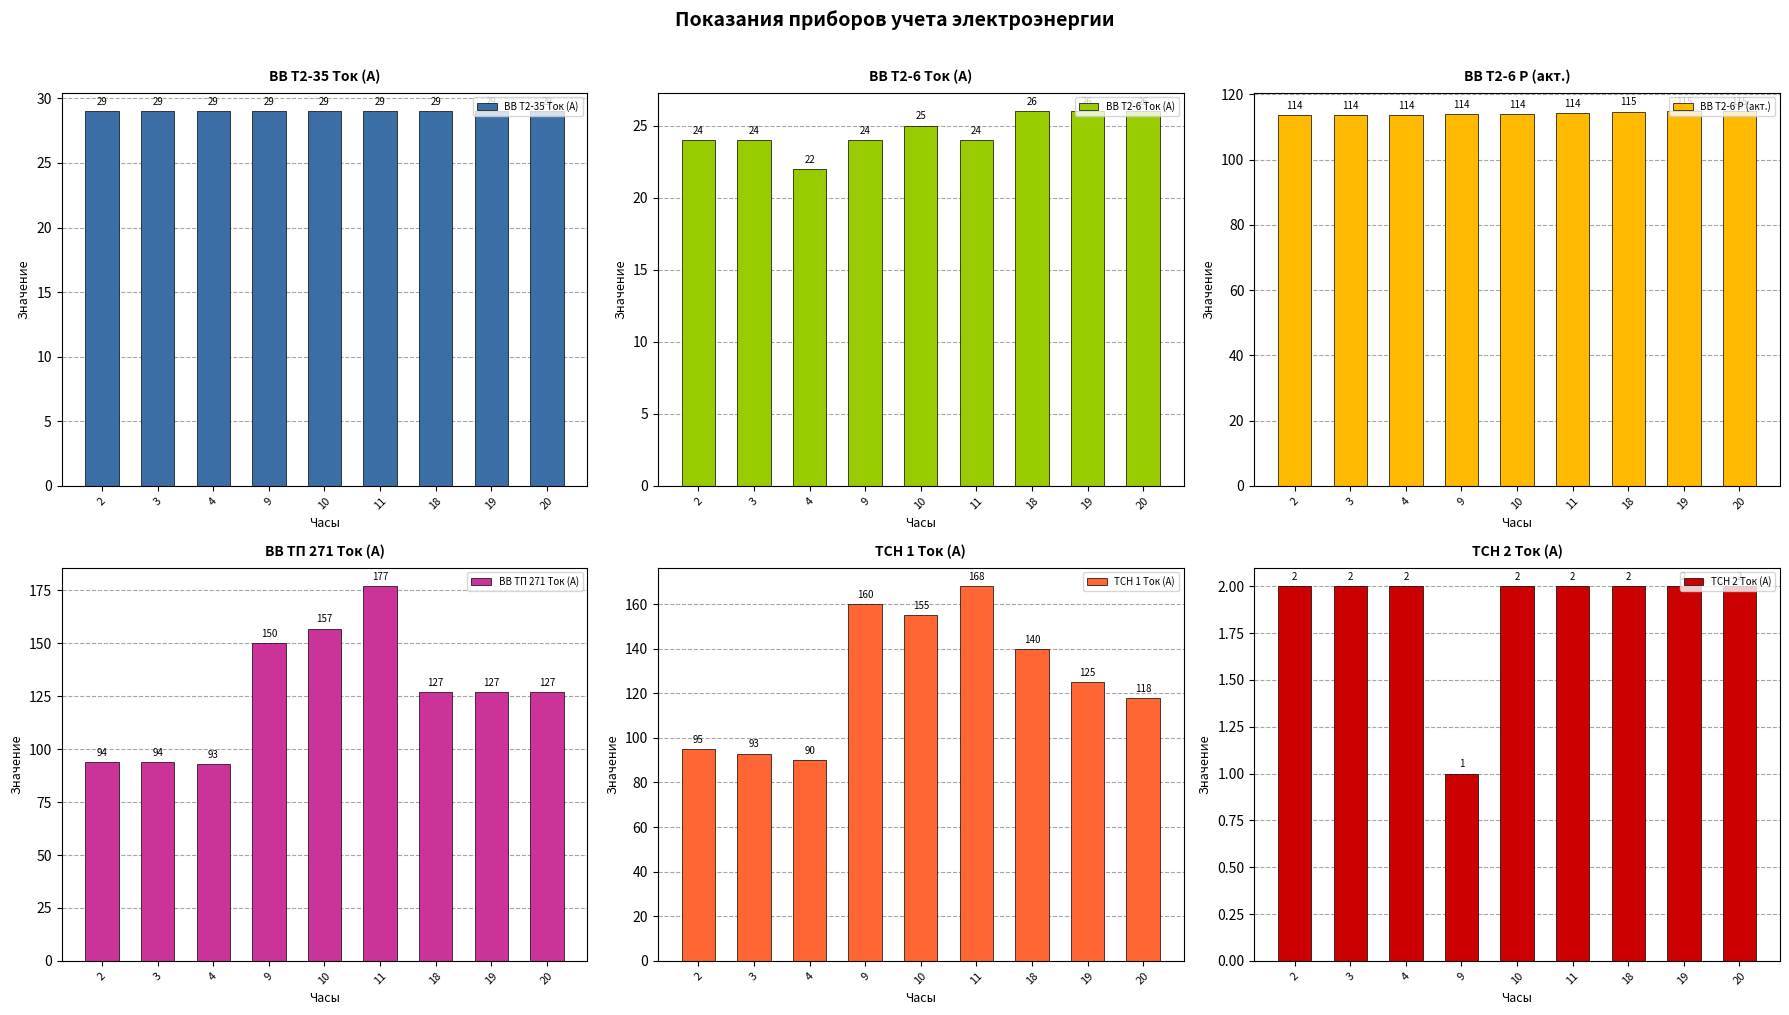

Reading left to right, extract all data points from this chart.

ВВ Т2-35 Ток (А): 2=29.0	3=29.0	4=29.0	9=29.0	10=29.0	11=29.0	18=29.0	19=29.0	20=29.0
ВВ Т2-6 Ток (А): 2=24.0	3=24.0	4=22.0	9=24.0	10=25.0	11=24.0	18=26.0	19=26.0	20=26.0
ВВ Т2-6 Р (акт.): 2=113.6	3=113.6	4=113.7	9=114.0	10=114.0	11=114.1	18=114.7	19=114.7	20=114.8
ВВ ТП 271 Ток (А): 2=94.0	3=94.0	4=93.0	9=150.0	10=157.0	11=177.0	18=127.0	19=127.0	20=127.0
ТСН 1 Ток (А): 2=95.0	3=93.0	4=90.0	9=160.0	10=155.0	11=168.0	18=140.0	19=125.0	20=118.0
ТСН 2 Ток (А): 2=2.0	3=2.0	4=2.0	9=1.0	10=2.0	11=2.0	18=2.0	19=2.0	20=2.0